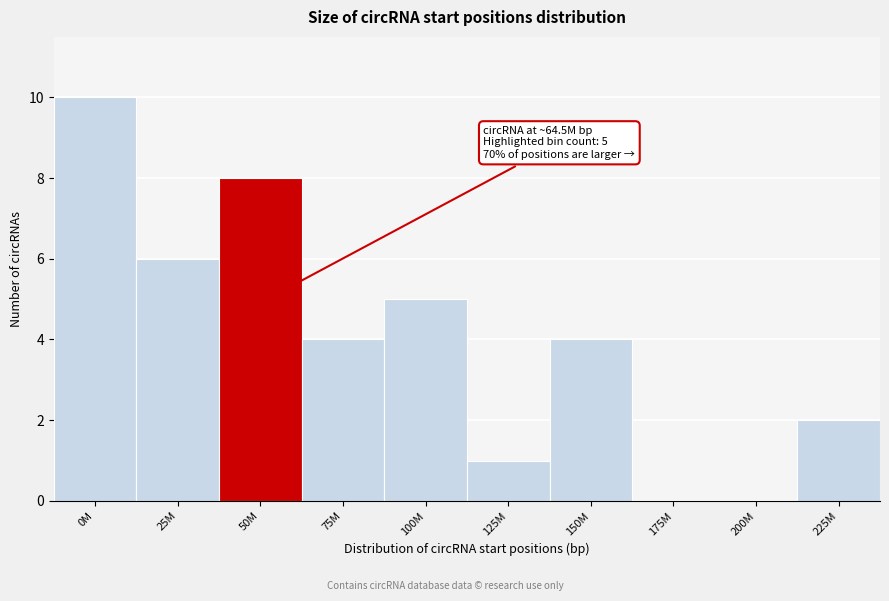

Reading left to right, list all the values displayed in this chart.

0M=10	25M=6	50M=8	75M=4	100M=5	125M=1	150M=4	175M=0	200M=0	225M=2